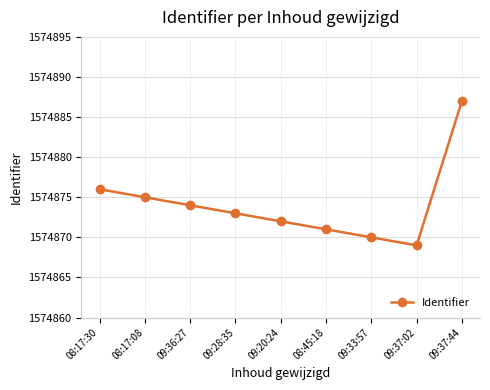

Approximately how many times larger is the value at 09:20:24 compared to 09:37:02?

1.0